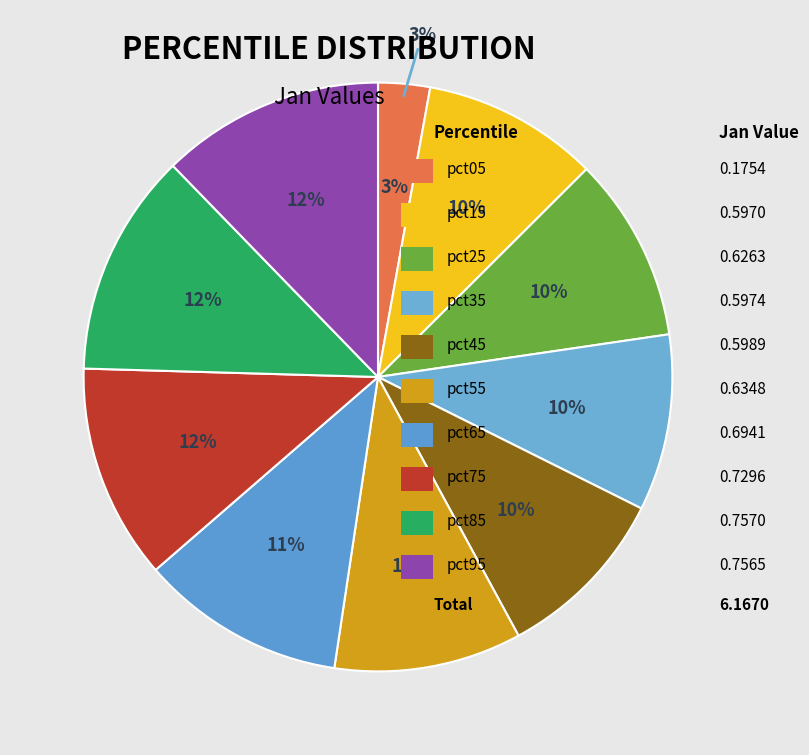

What percentage do pct85 and pct65 together represent?

23.5%